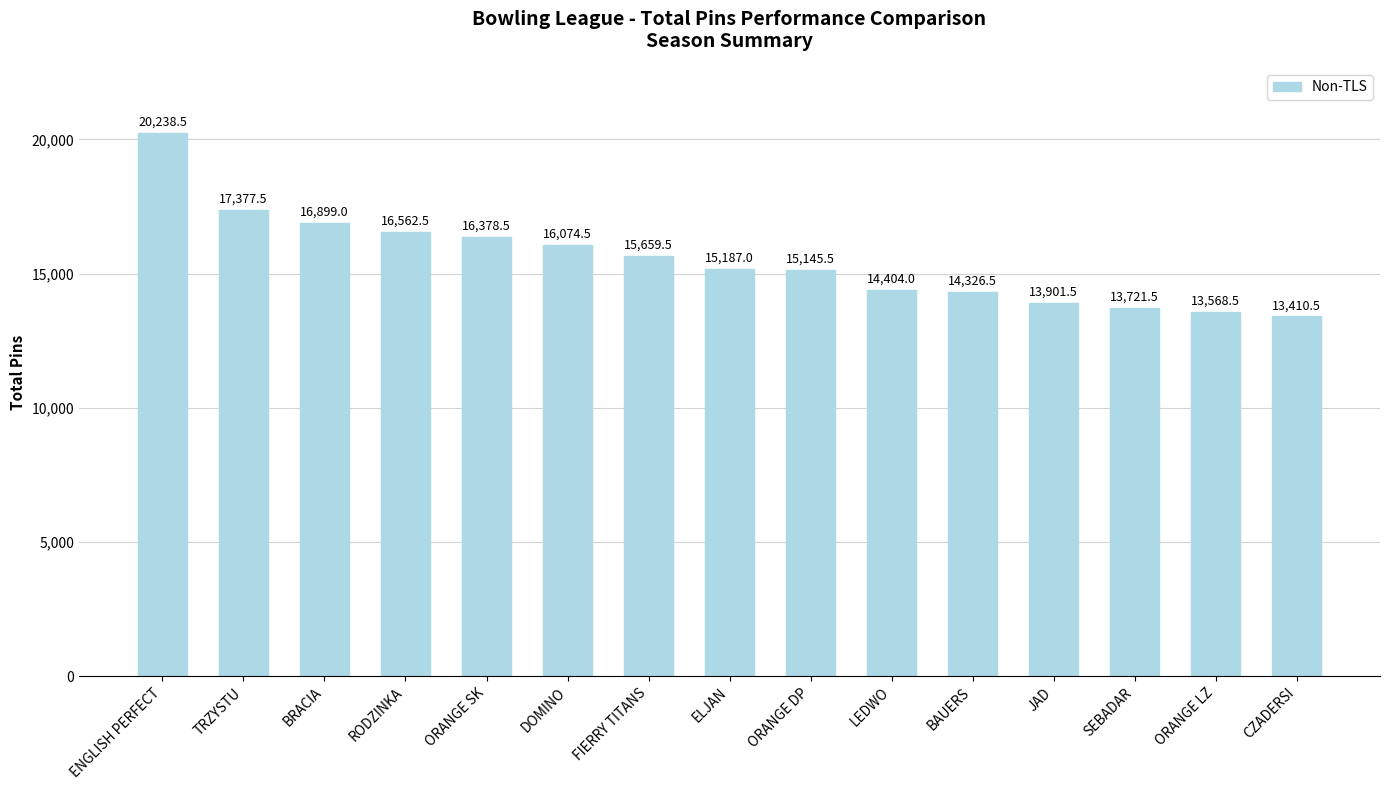

Where is the data nearest to the value 16824?

BRACIA